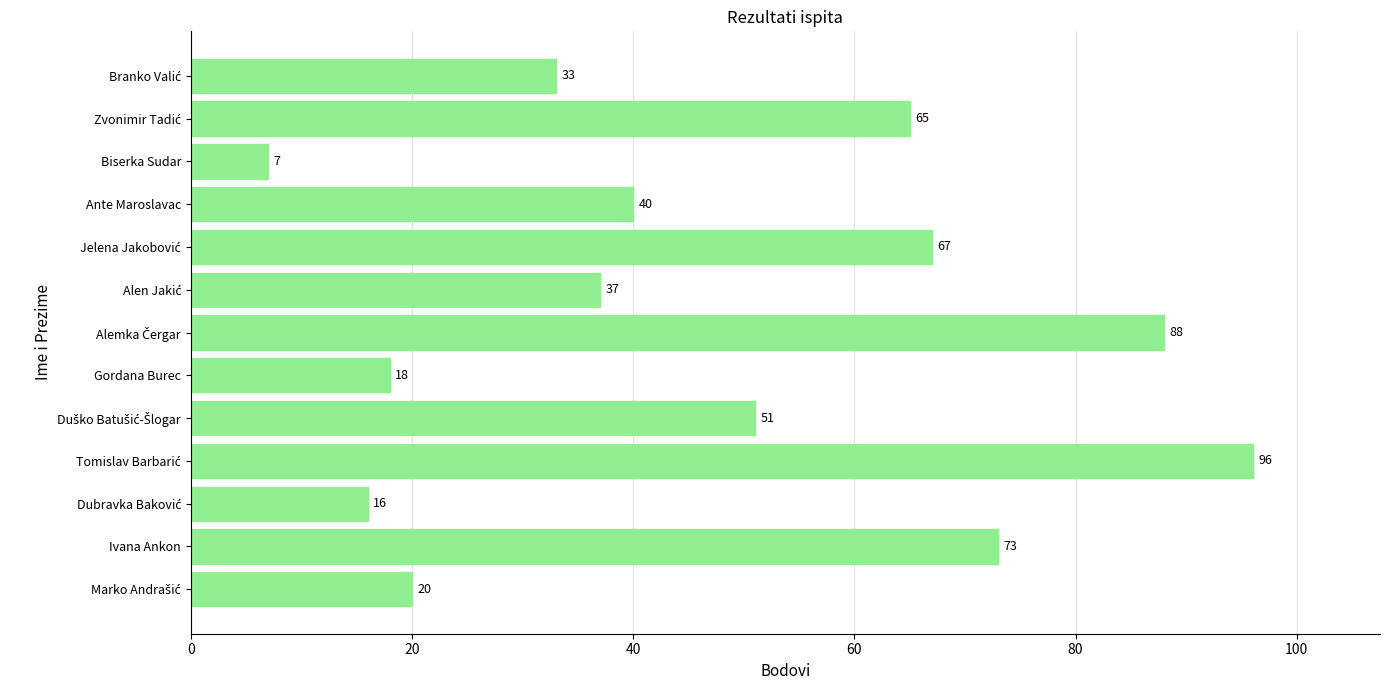

What is the difference between the second highest and minimum values?

81